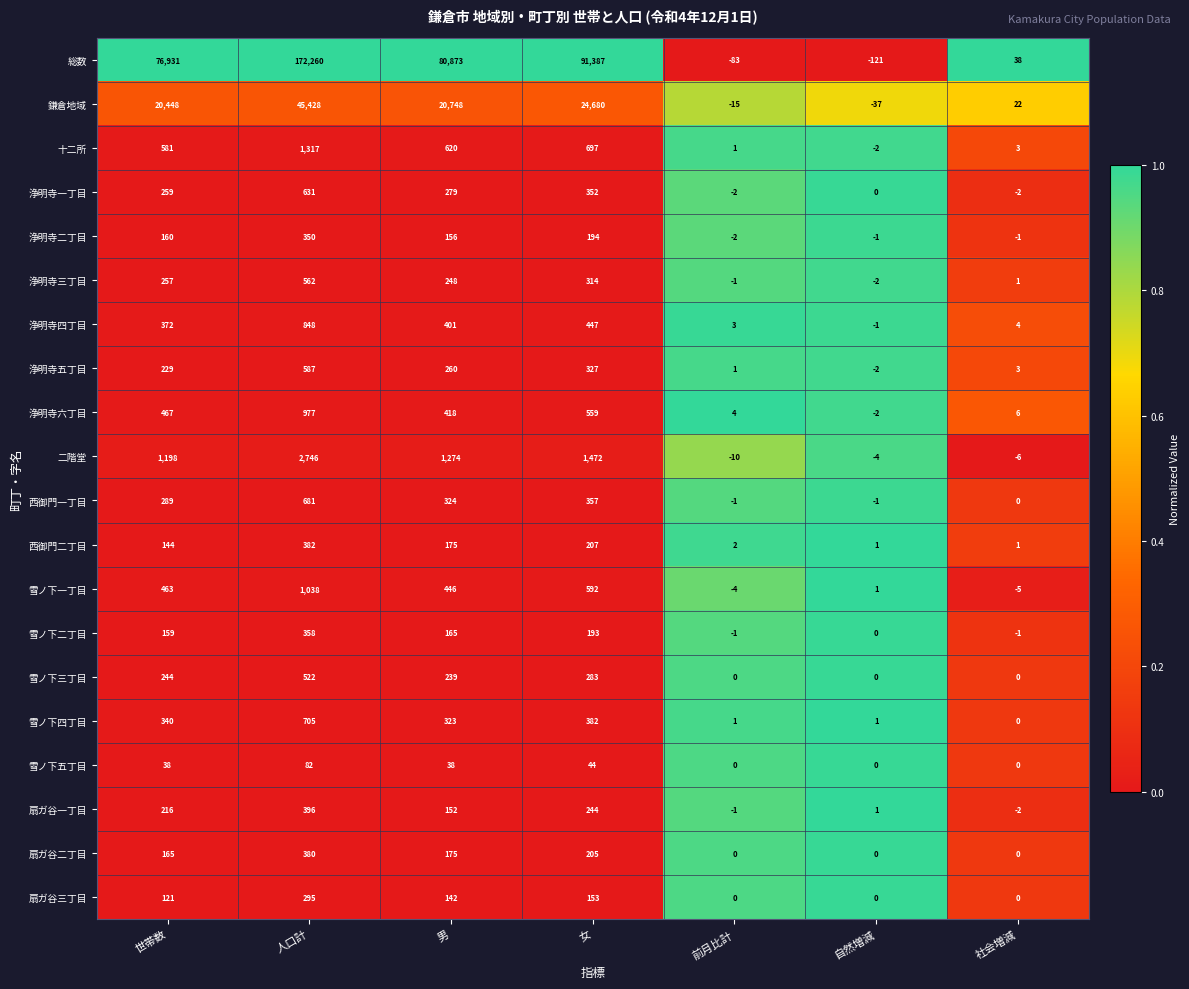

Rank the series by their maximum value, from highest to lowest.

総数, 鎌倉地域, 二階堂, 十二所, 雪ノ下一丁目, 浄明寺六丁目, 浄明寺四丁目, 雪ノ下四丁目, 西御門一丁目, 浄明寺一丁目, 浄明寺五丁目, 浄明寺三丁目, 雪ノ下三丁目, 扇ガ谷一丁目, 西御門二丁目, 扇ガ谷二丁目, 雪ノ下二丁目, 浄明寺二丁目, 扇ガ谷三丁目, 雪ノ下五丁目